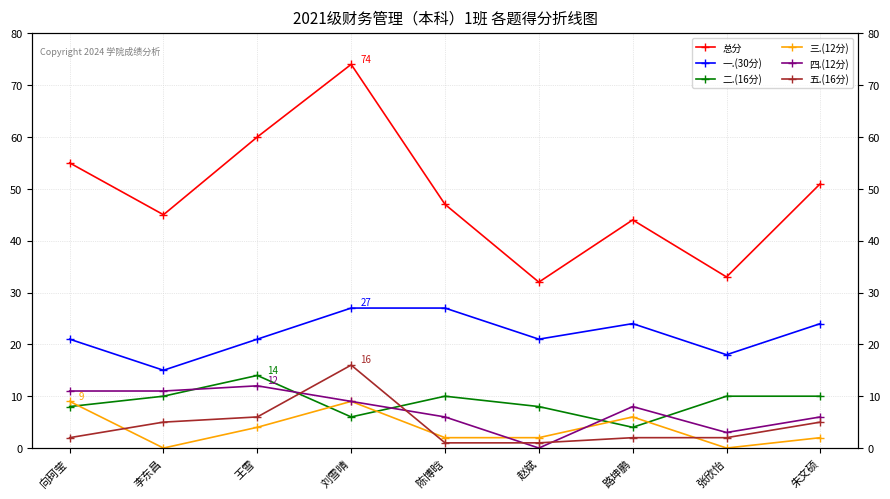

Which label corresponds to the smallest value in the chart?

李东昌